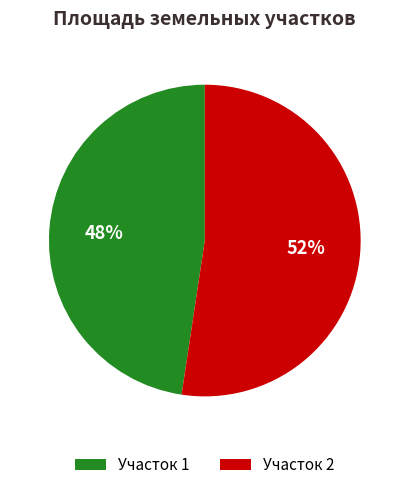

What is the majority slice?

Участок 2